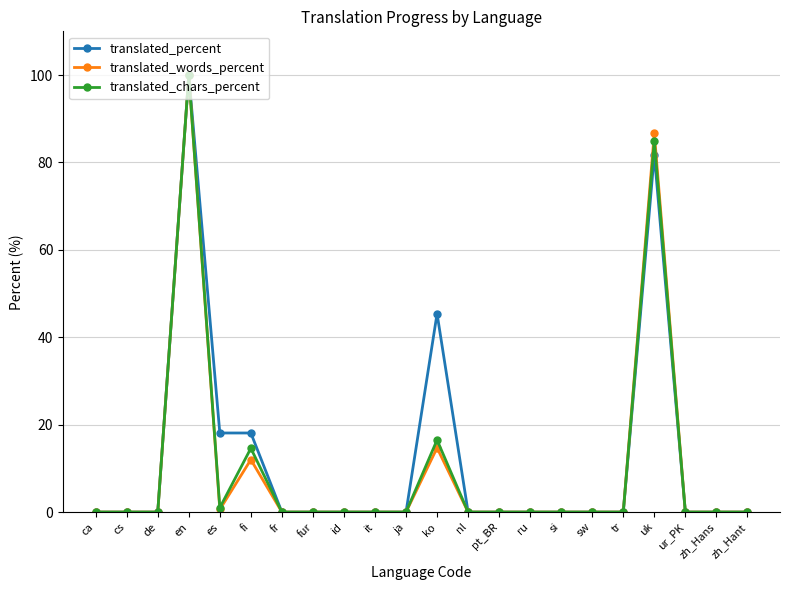

True or false: translated_chars_percent has more than 1 points higher than both neighbors.

True